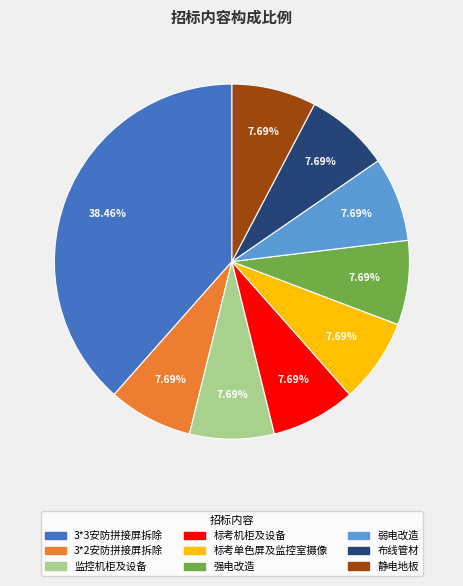

Approximately how many times larger is the value at 静电地板 compared to 标考机柜及设备?

1.0